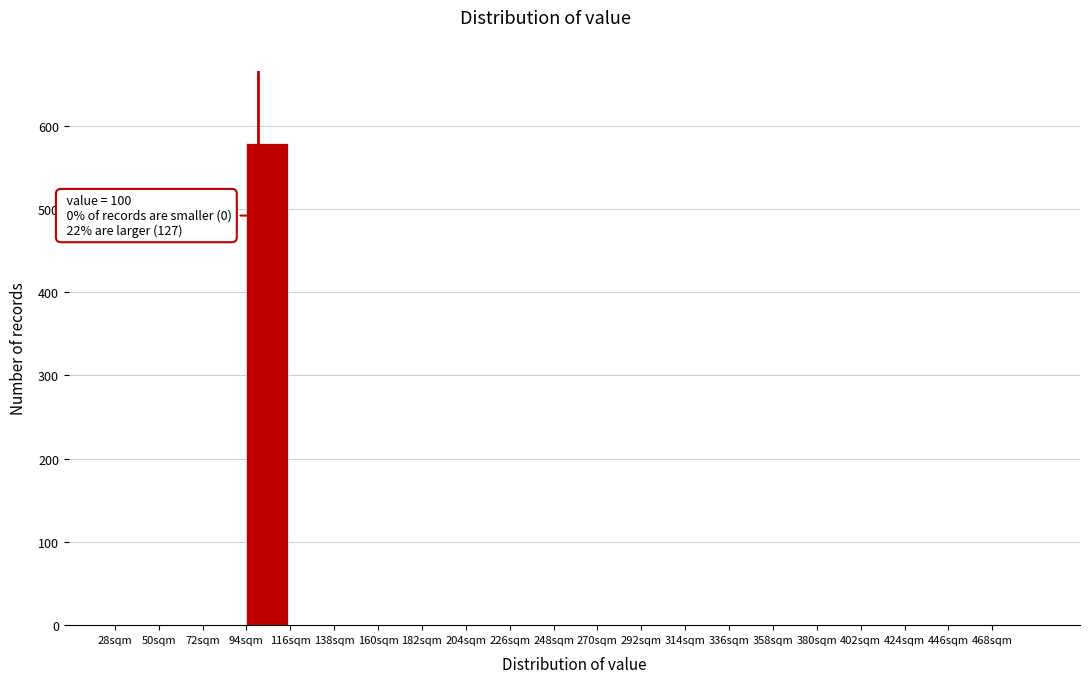

Over which range of the x-axis is the bar tallest?

94 to 116